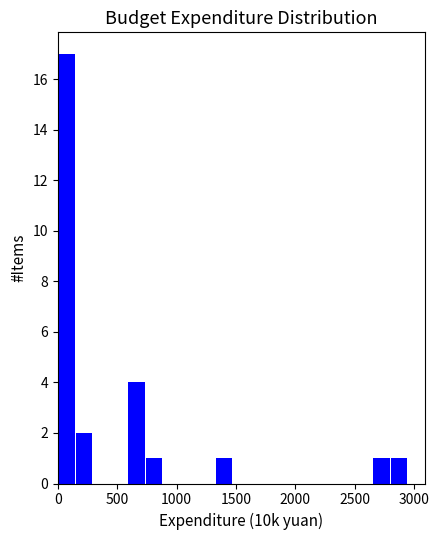

Around what value on the x-axis is the tallest bar? Give the approximate position of its centre, as read against the axis.

50